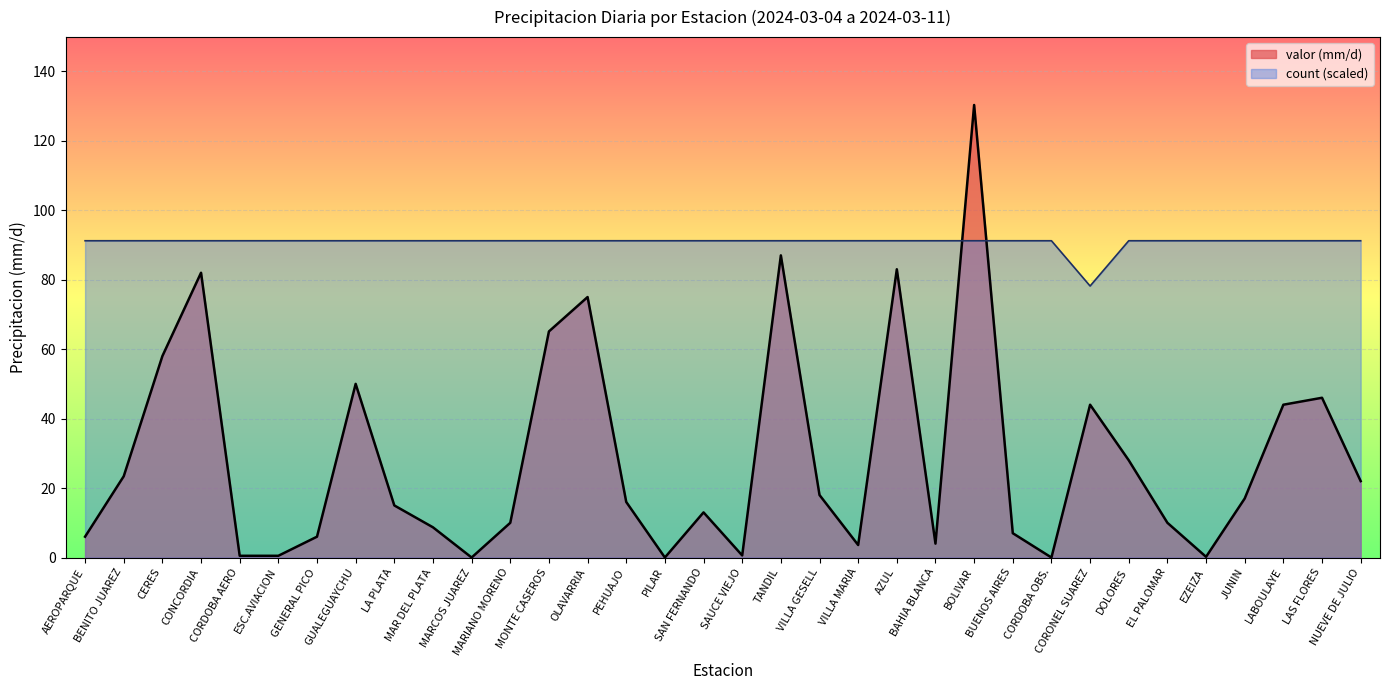

At which category is the sum across all series the highest?

BOLIVAR